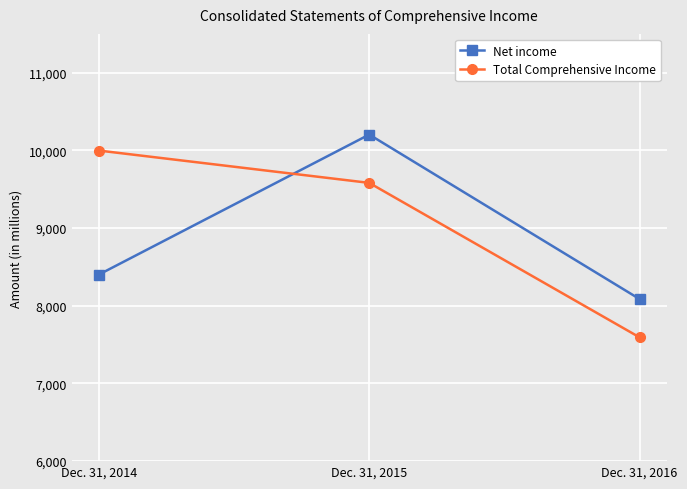

What is the minimum value for Net income?

8087